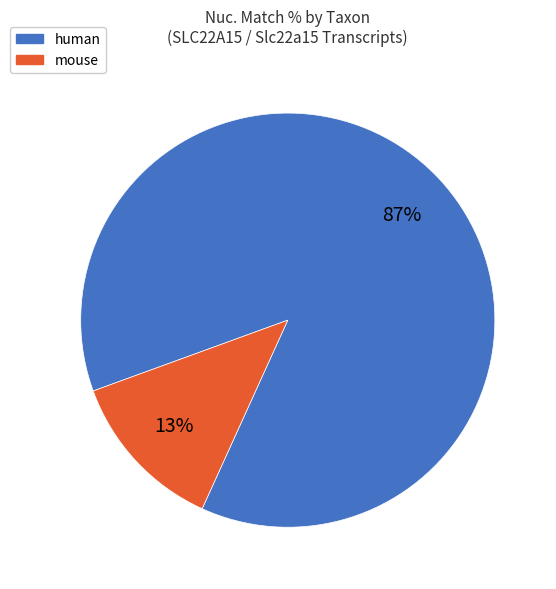

To the nearest percent, what portion does human represent?

87%